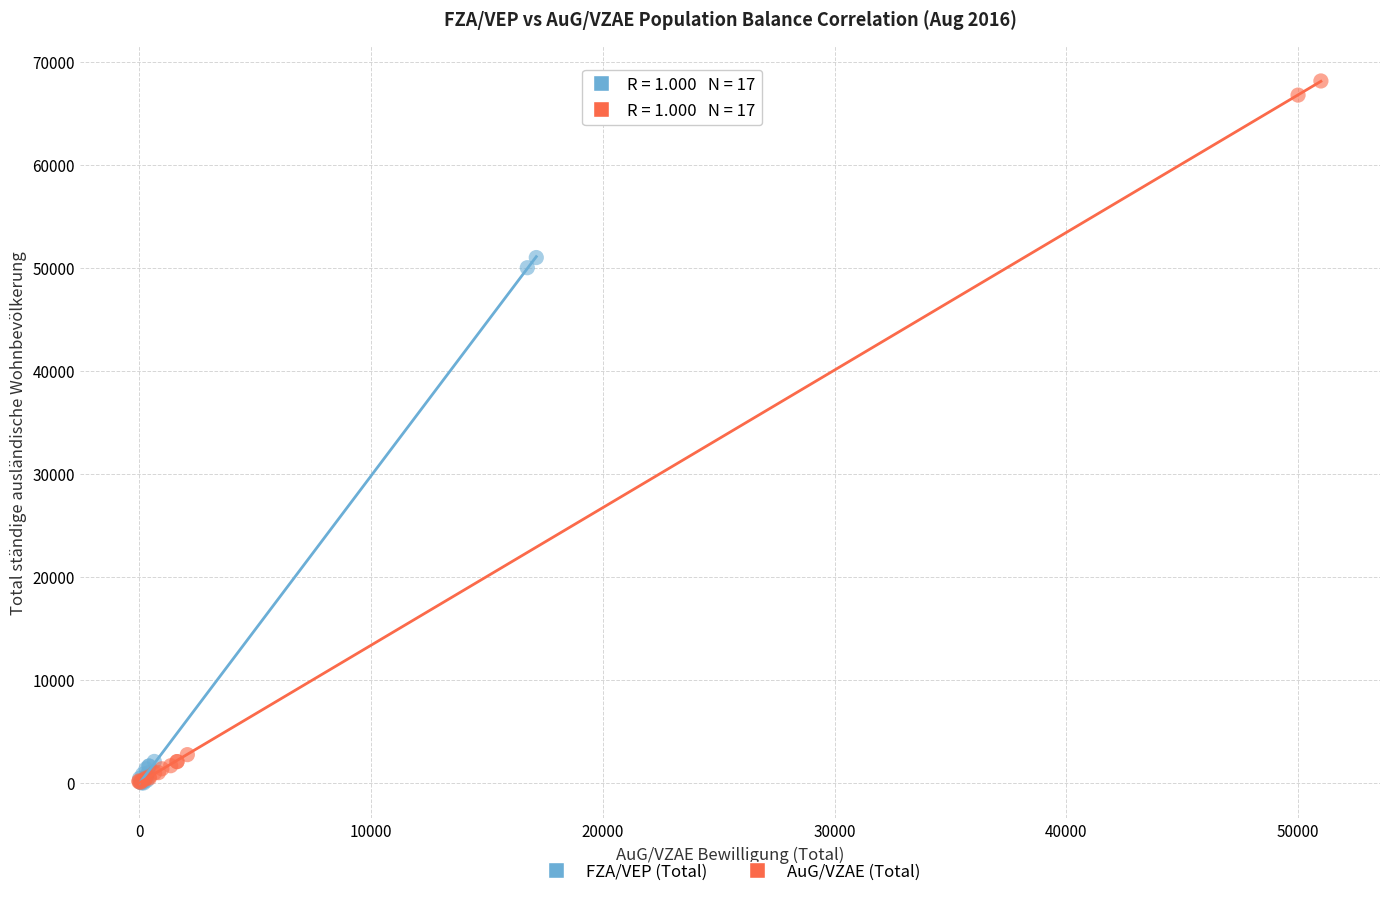

Which series has the largest Y range (max minus min)?

AuG/VZAE (Total)